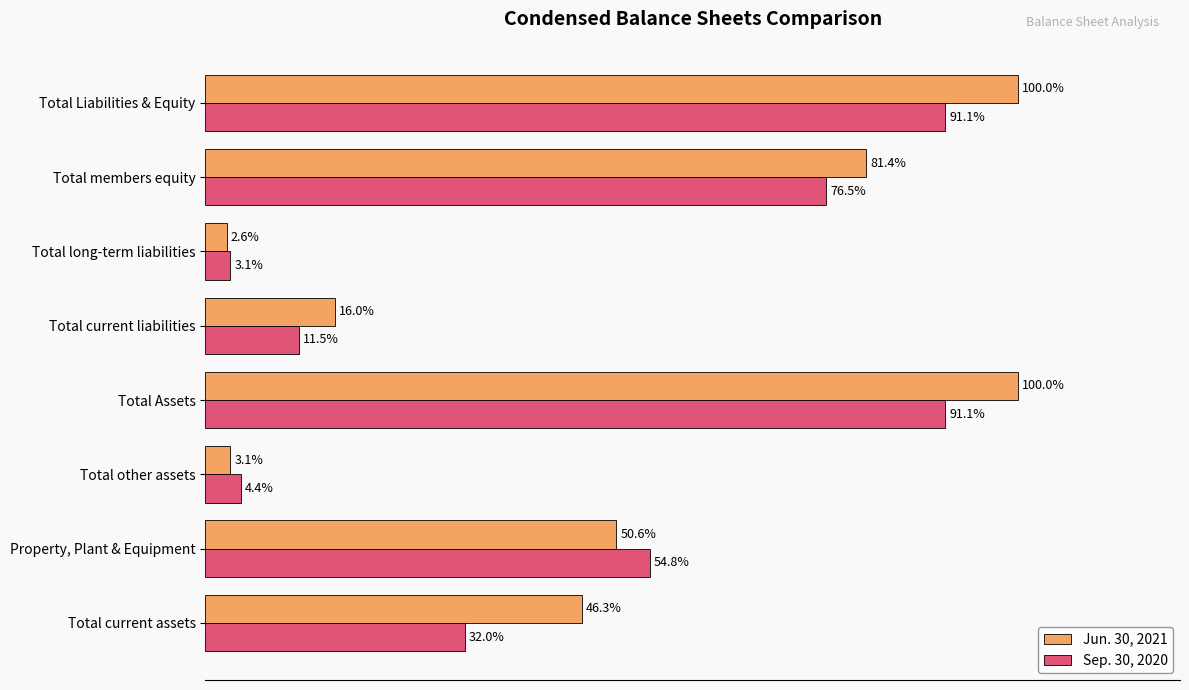

At which category does the chart reach its minimum across all series?

Total long-term liabilities